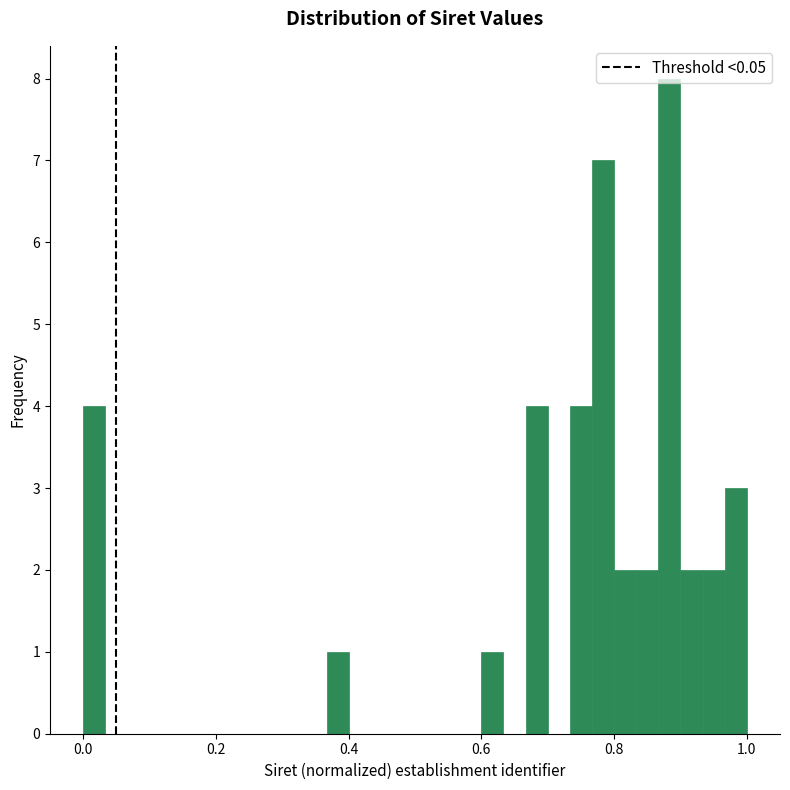

Around what value on the x-axis is the tallest bar? Give the approximate position of its centre, as read against the axis.

0.88